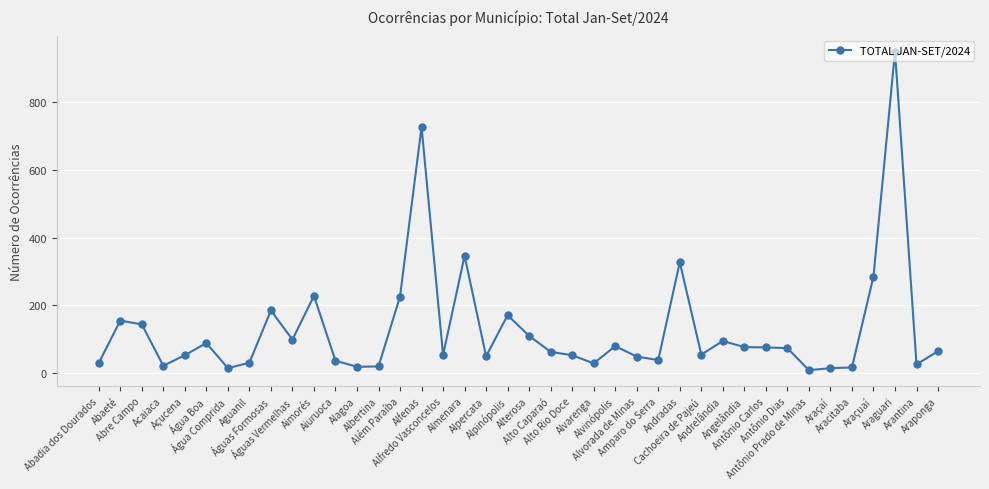

Where is the first local maximum?

Abaeté